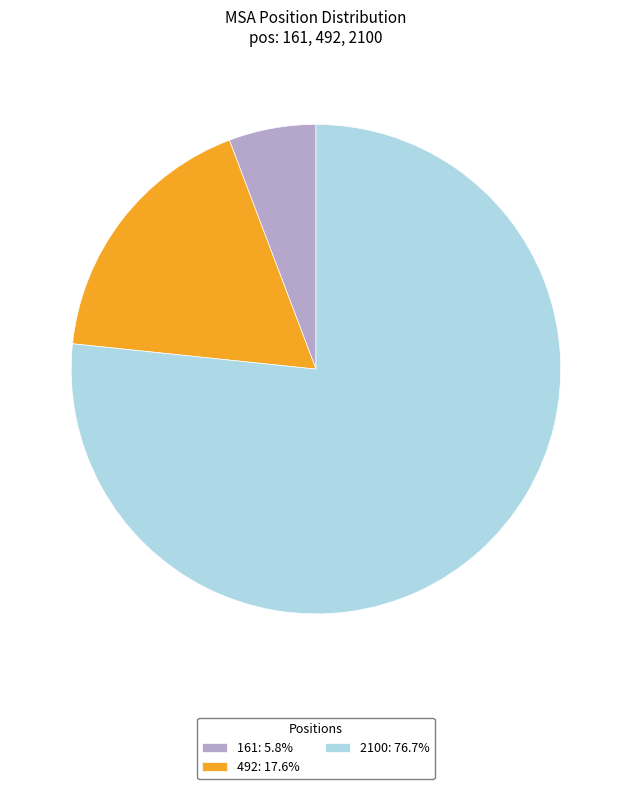

Which slice is the largest?

2100